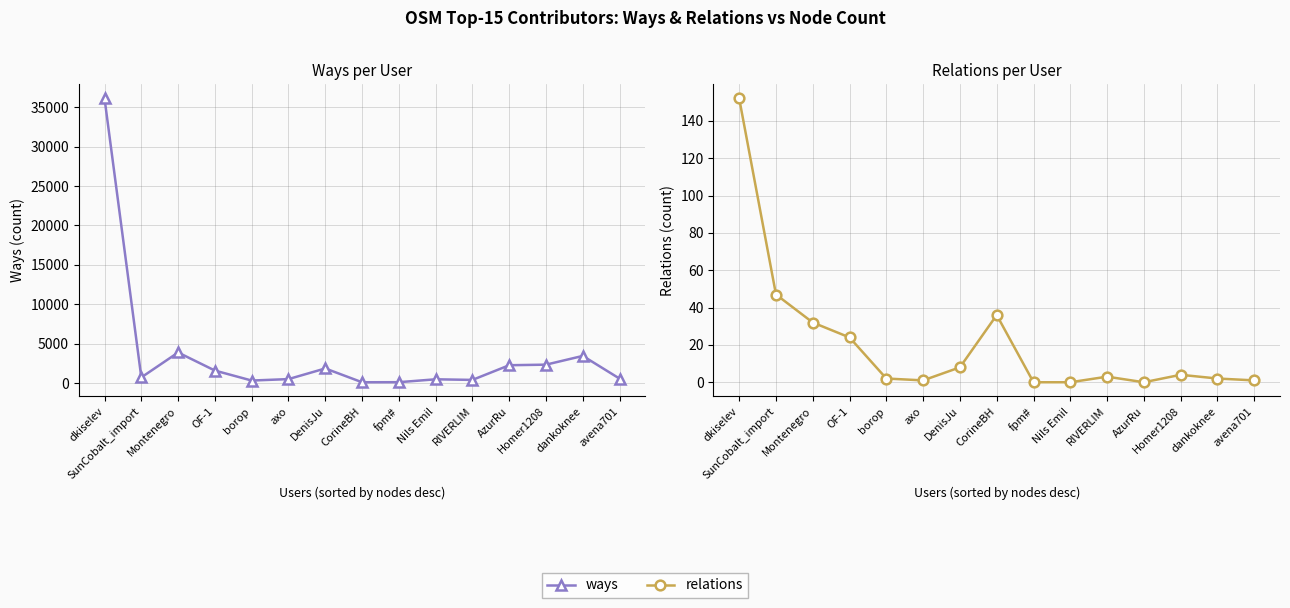

True or false: ways and relations intersect in this chart.

False